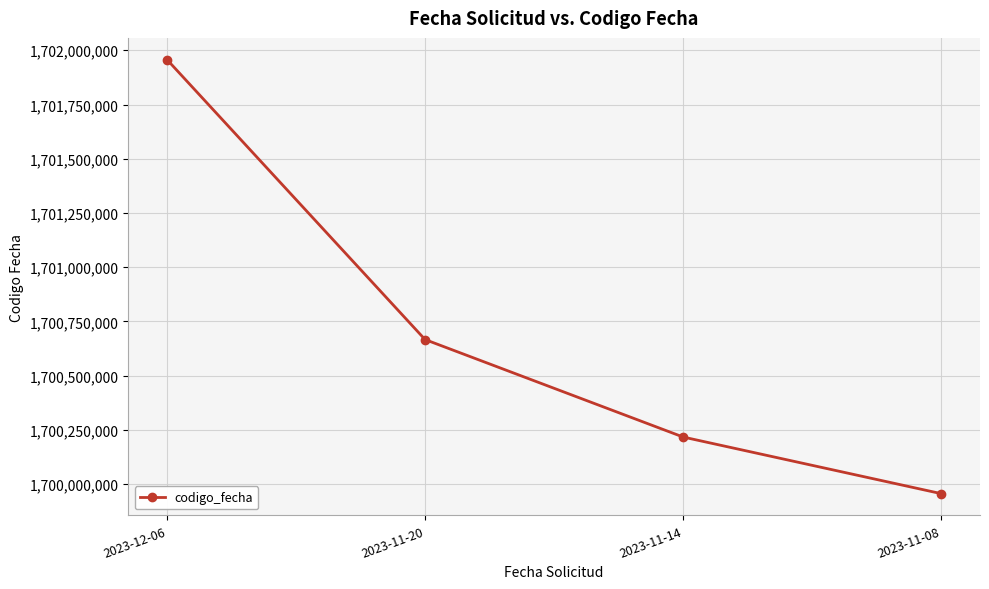

At which label does the data first exceed 1700666578?

2023-12-06